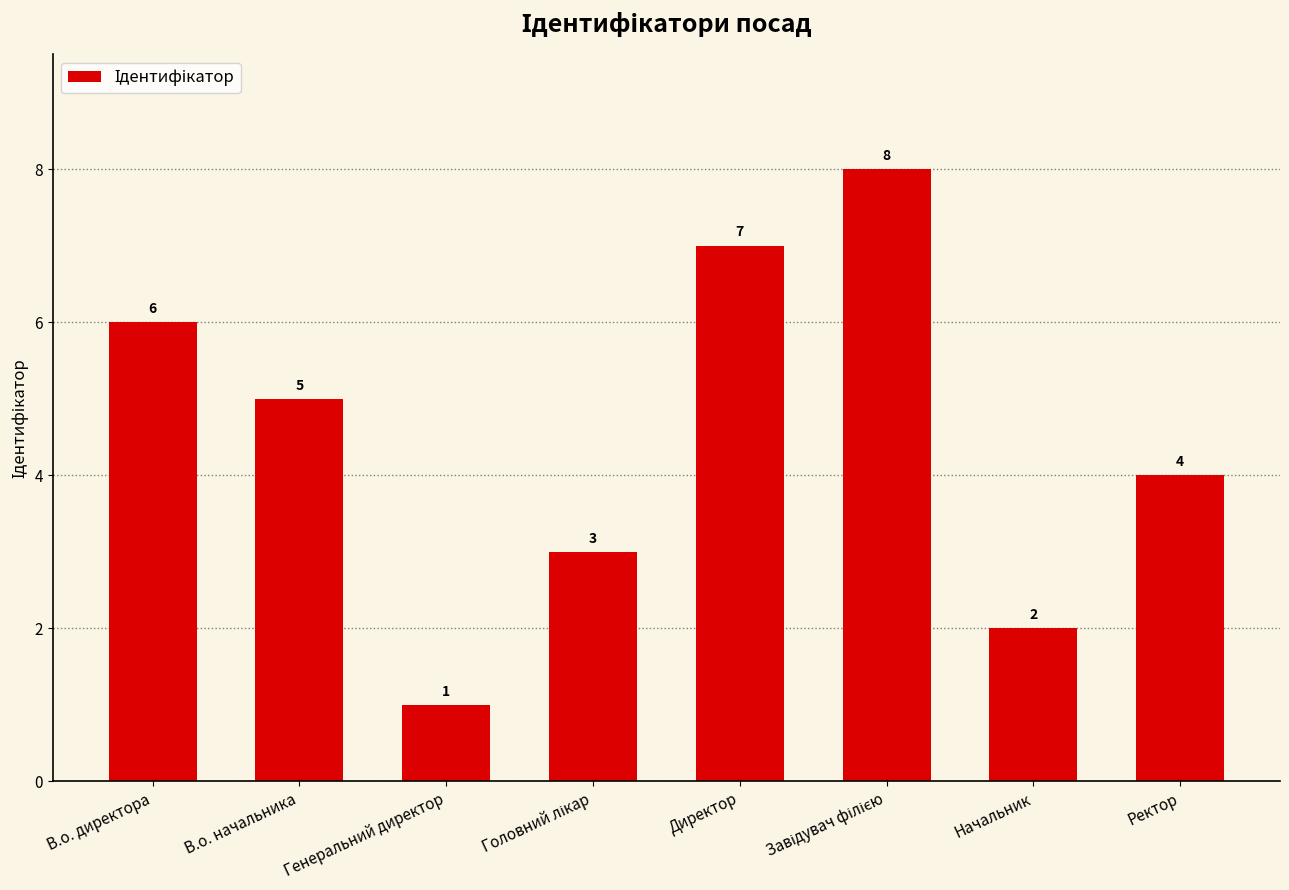

What is the label of the 4th bar from the right?

Директор